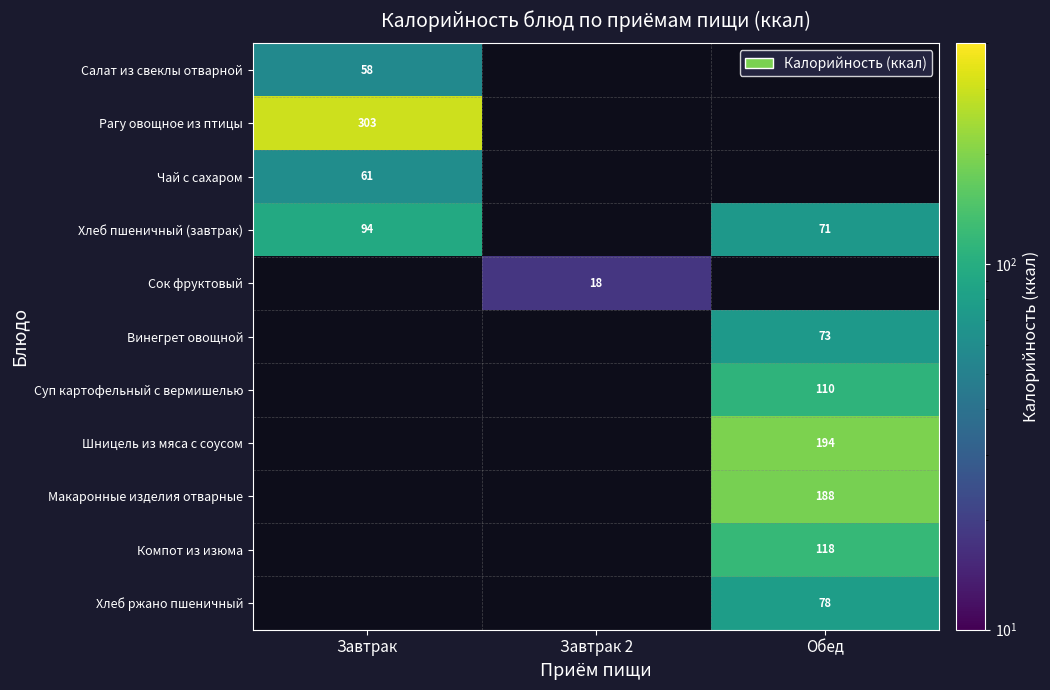

At which category does the chart reach its minimum across all series?

Завтрак 2